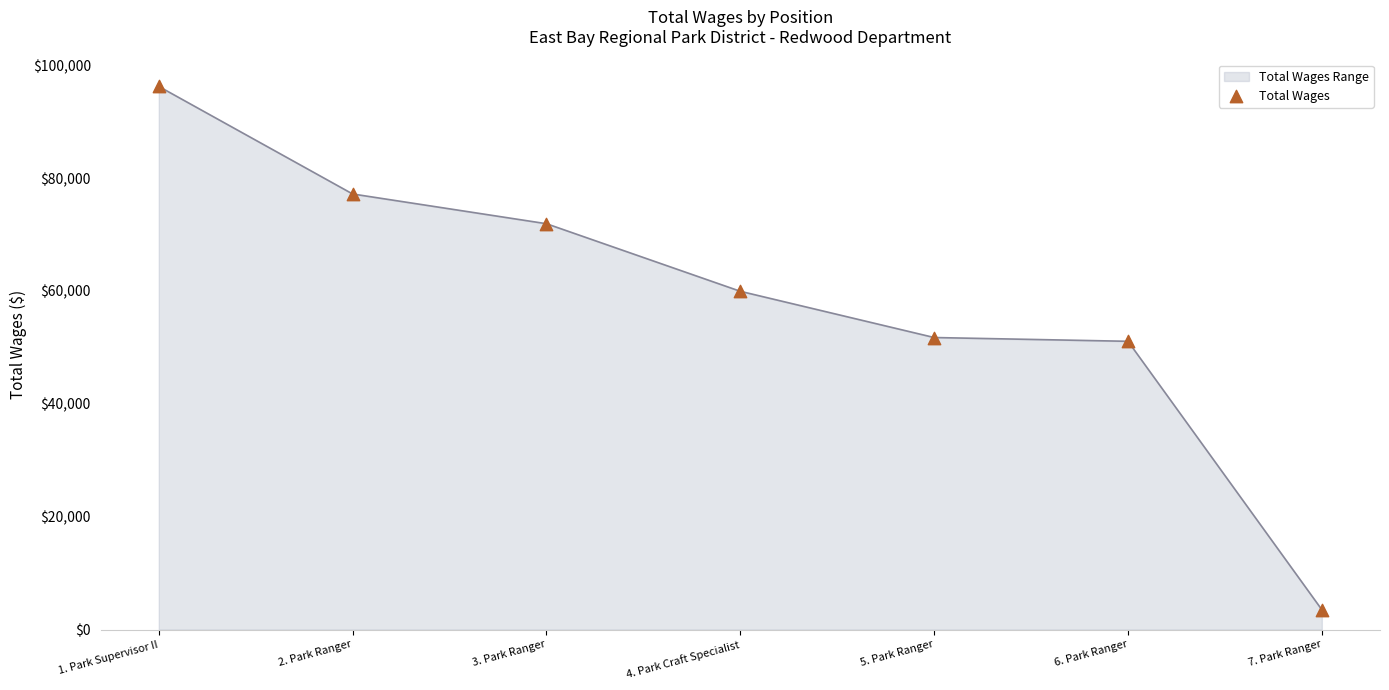

Approximately how many times larger is the value at 4. Park Craft Specialist compared to 6. Park Ranger?

1.2